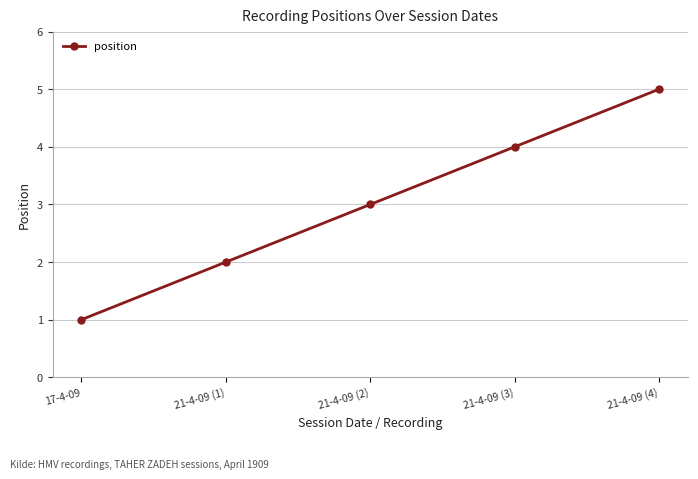

Reading left to right, what are all the values shown in this chart?

17-4-09=1	21-4-09 (1)=2	21-4-09 (2)=3	21-4-09 (3)=4	21-4-09 (4)=5